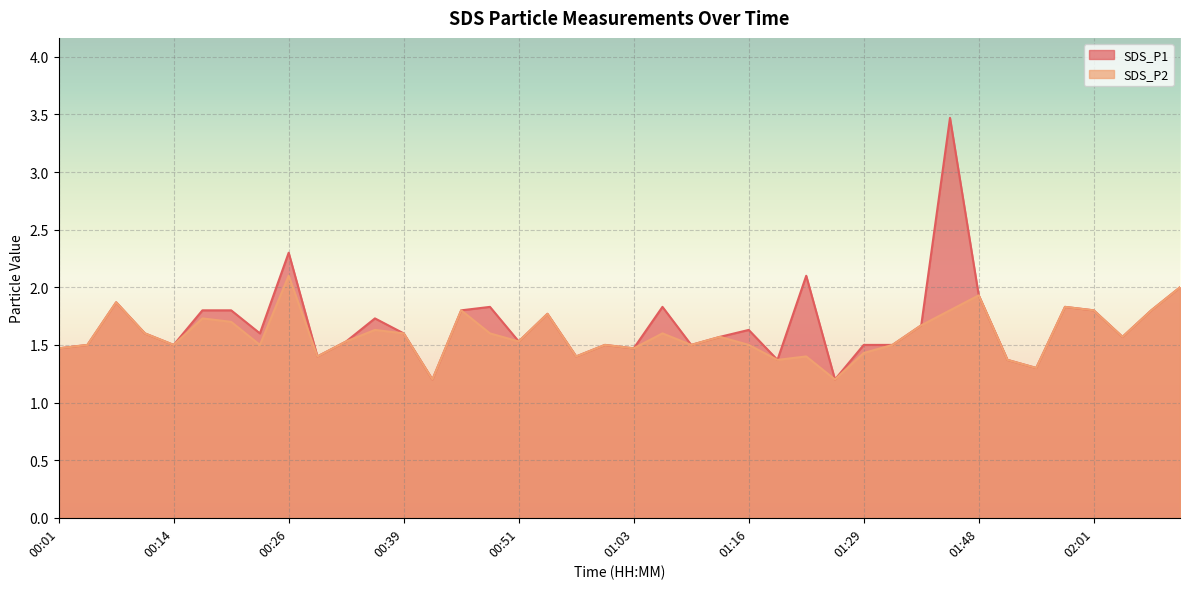

At how many categories does at least one series exceed 1?

40